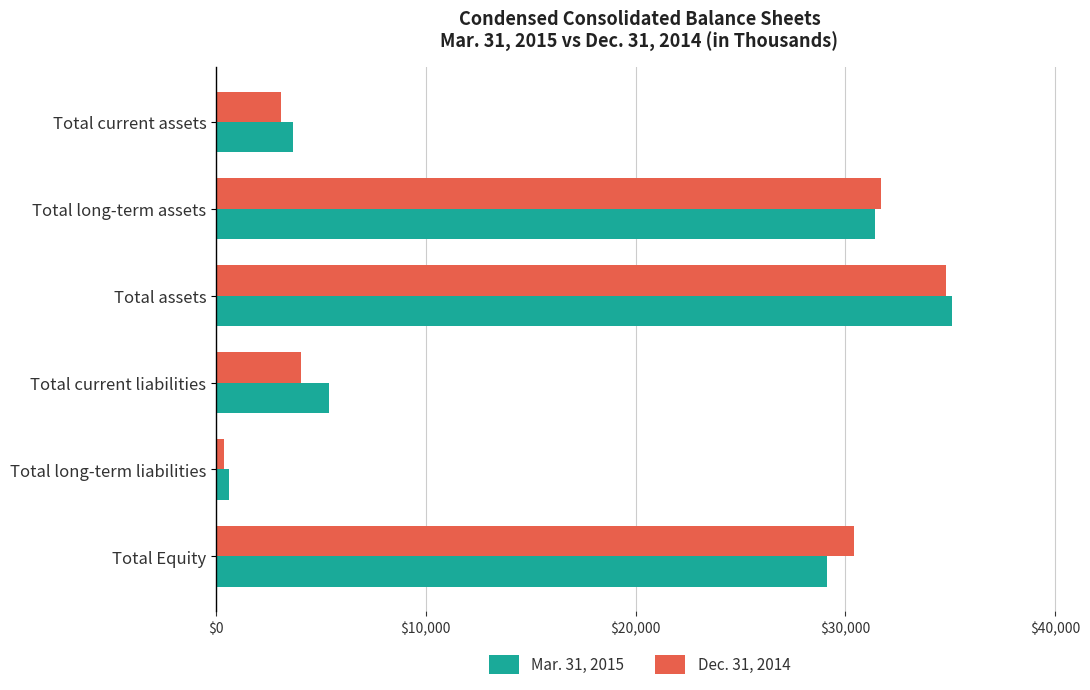

List the labels in order of Mar. 31, 2015 value, largest first.

Total assets, Total long-term assets, Total Equity, Total current liabilities, Total current assets, Total long-term liabilities